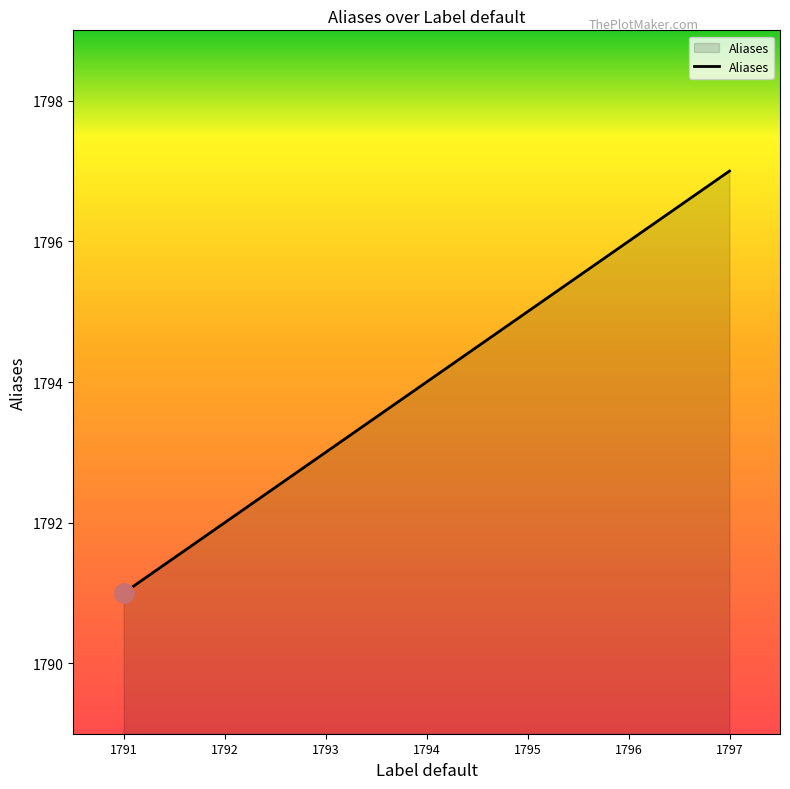

Rank the categories by value from highest to lowest.

1797, 1796, 1795, 1794, 1793, 1792, 1791